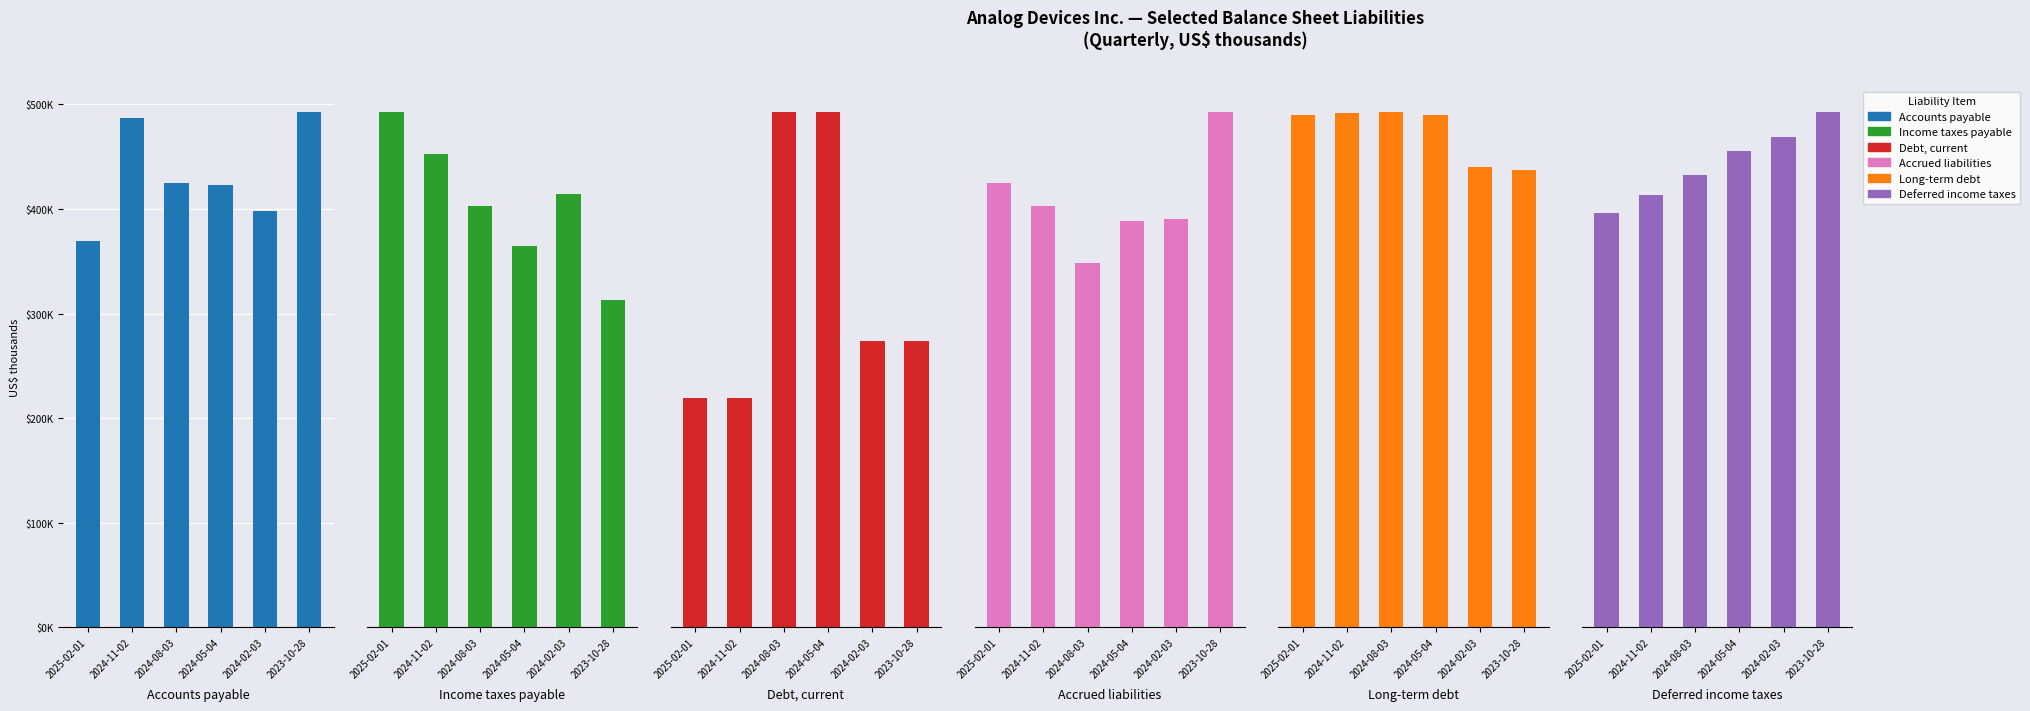

How many values in the Accrued liabilities series are below 1106070?

3